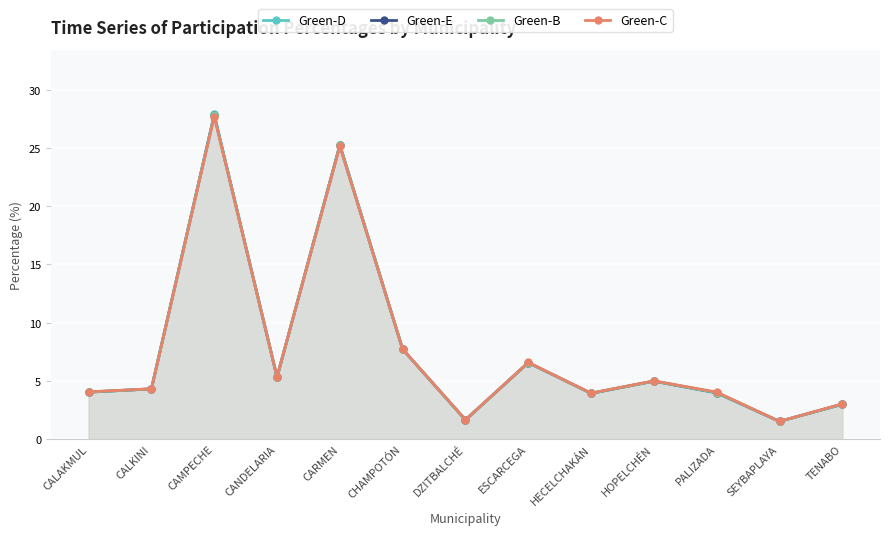

At which label does Green-B first exceed 4?

CALAKMUL